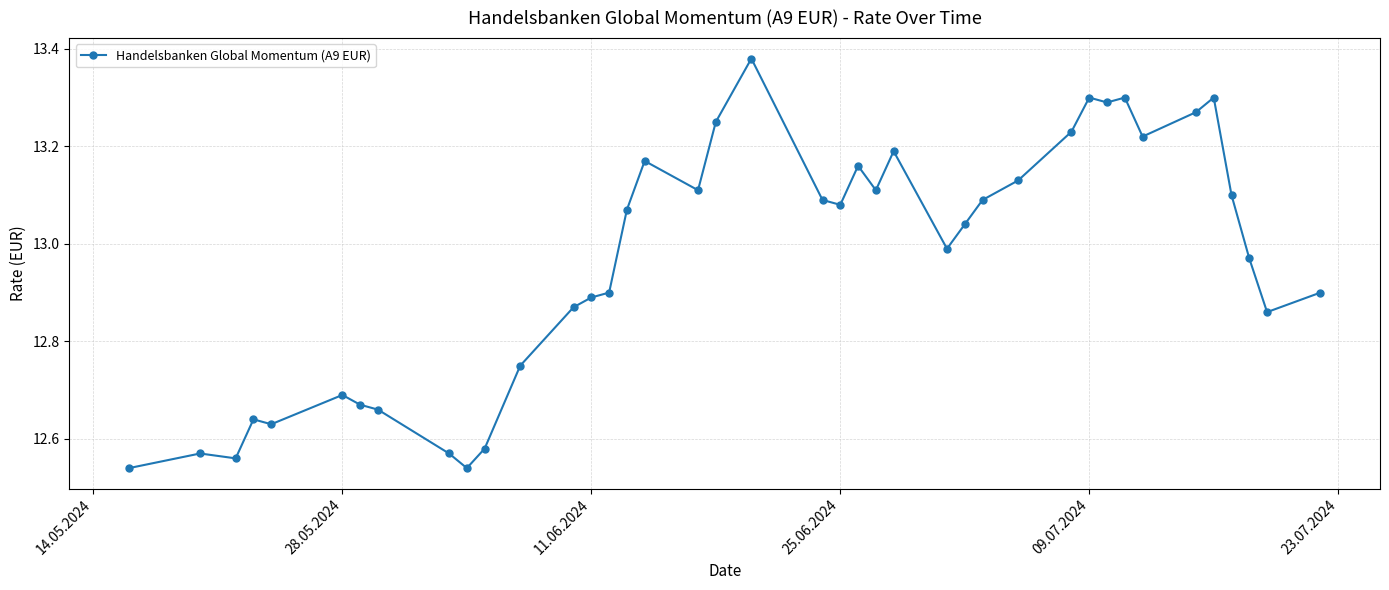

What is the difference between the second highest and minimum values?

0.8